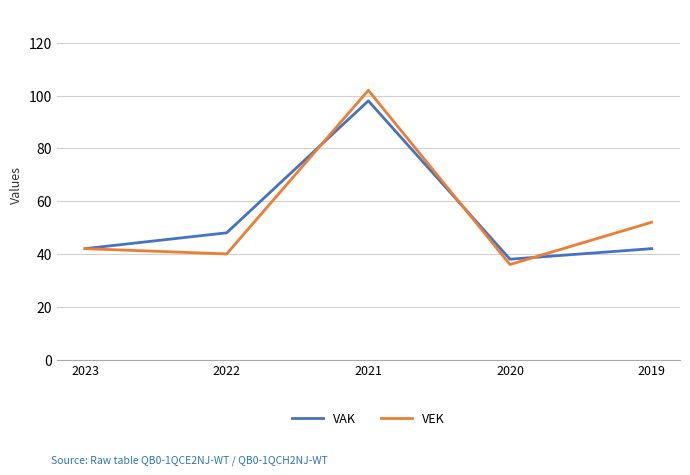

True or false: VEK and VAK intersect in this chart.

True